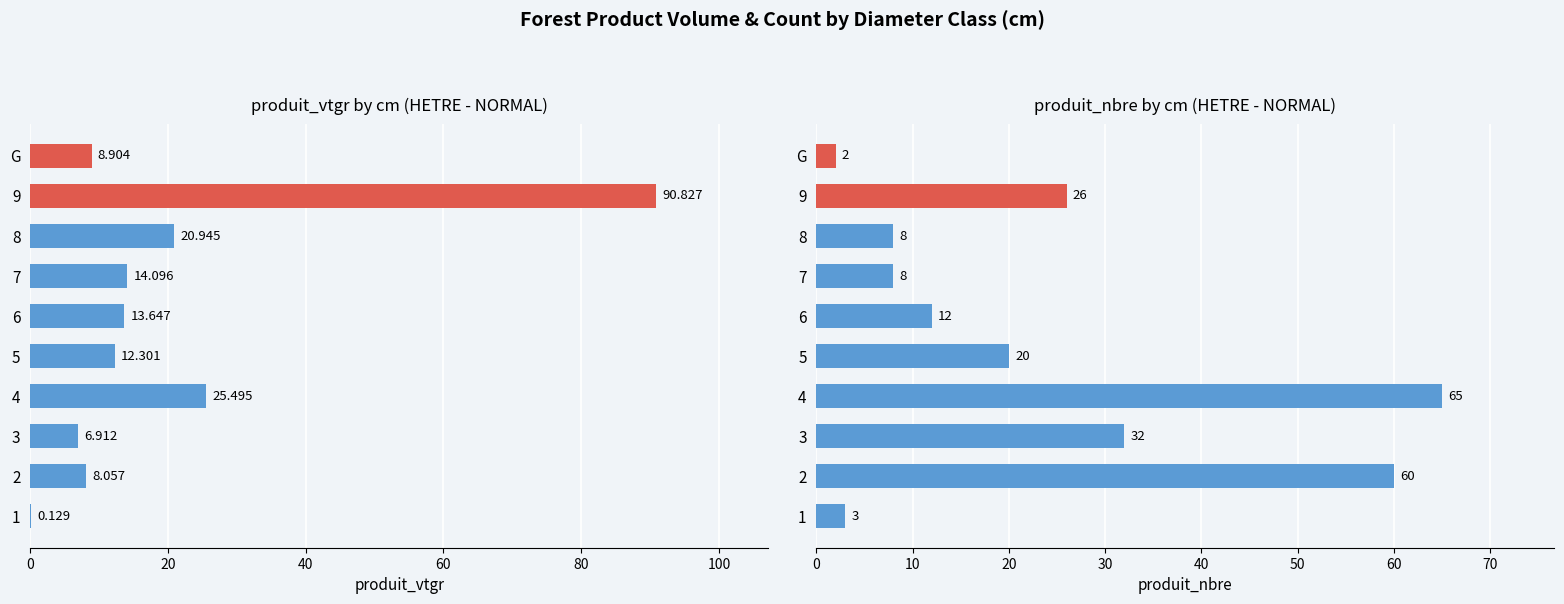

What is the minimum value for produit_vtgr?

0.1